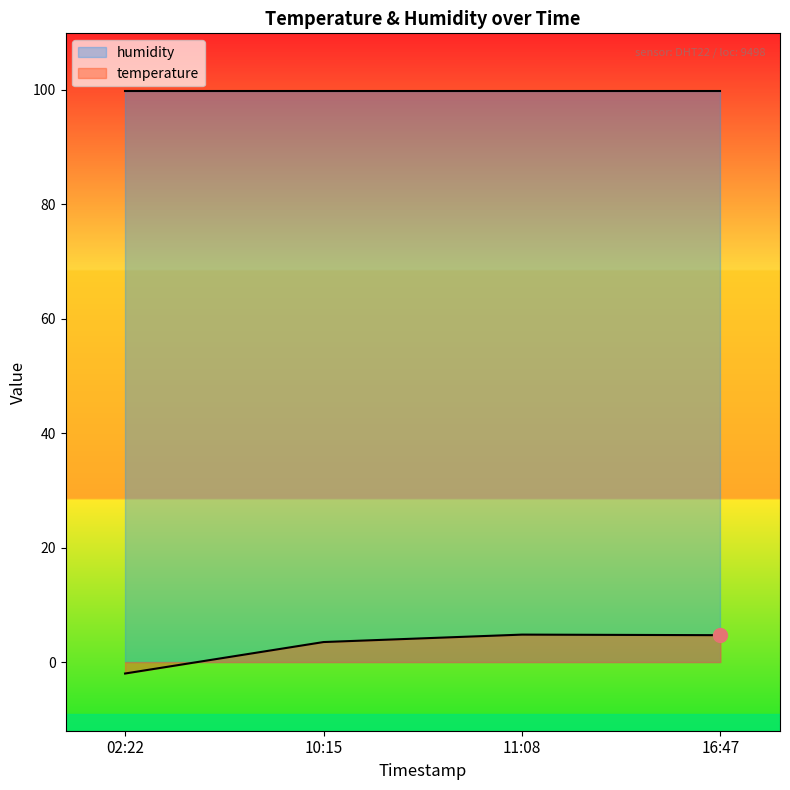

At 16:47, list the series in order from largest to smallest.

humidity, temperature